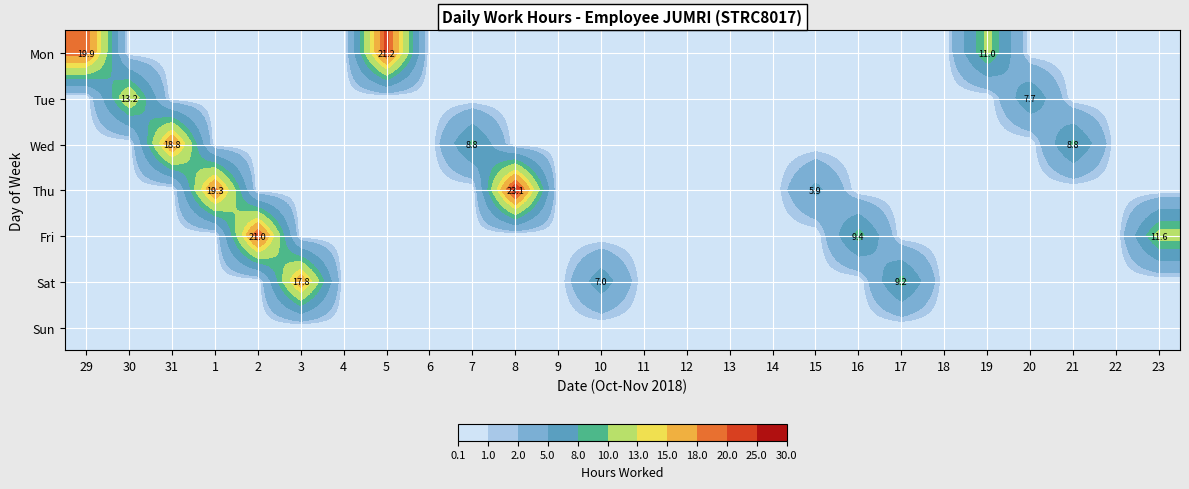

Is it true that Mon equals 19.9 at 29?

True